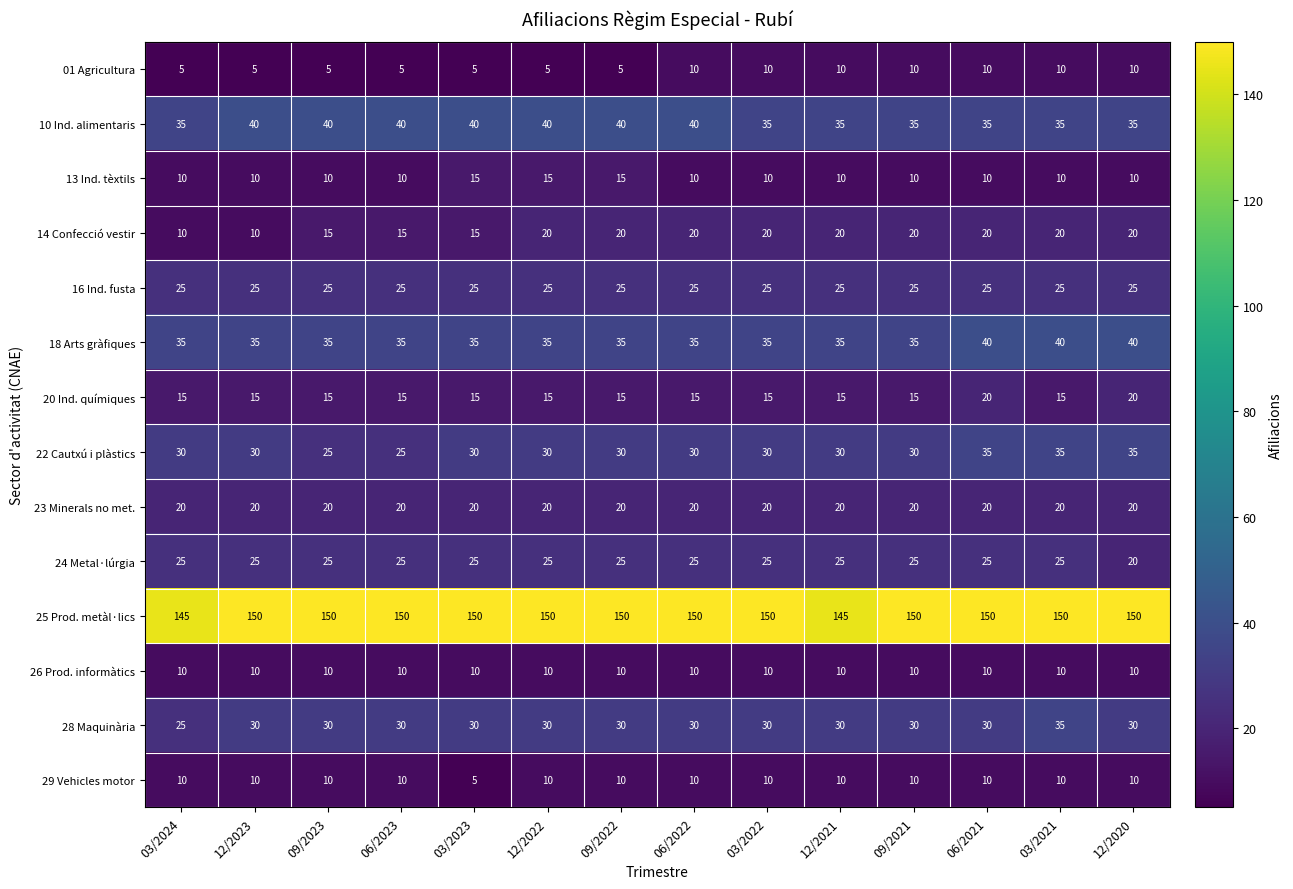

What is the difference between the maximum and minimum values in the 28 Maquinària series?

10